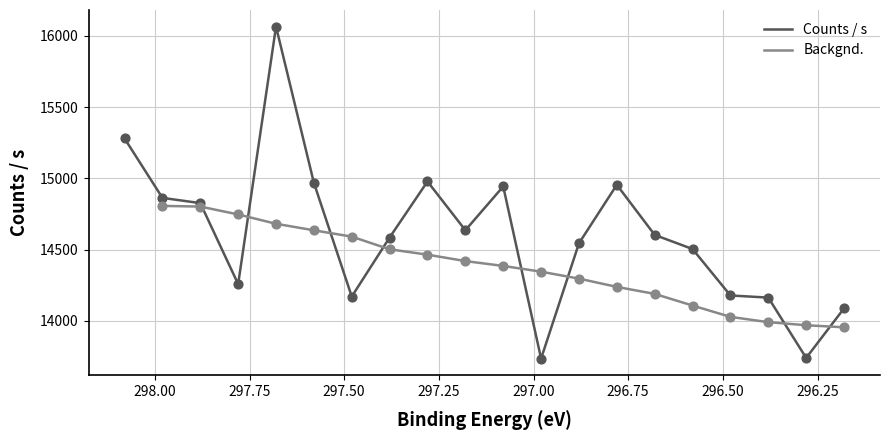

Which has a higher value, 297.08 or 297.28?

297.28